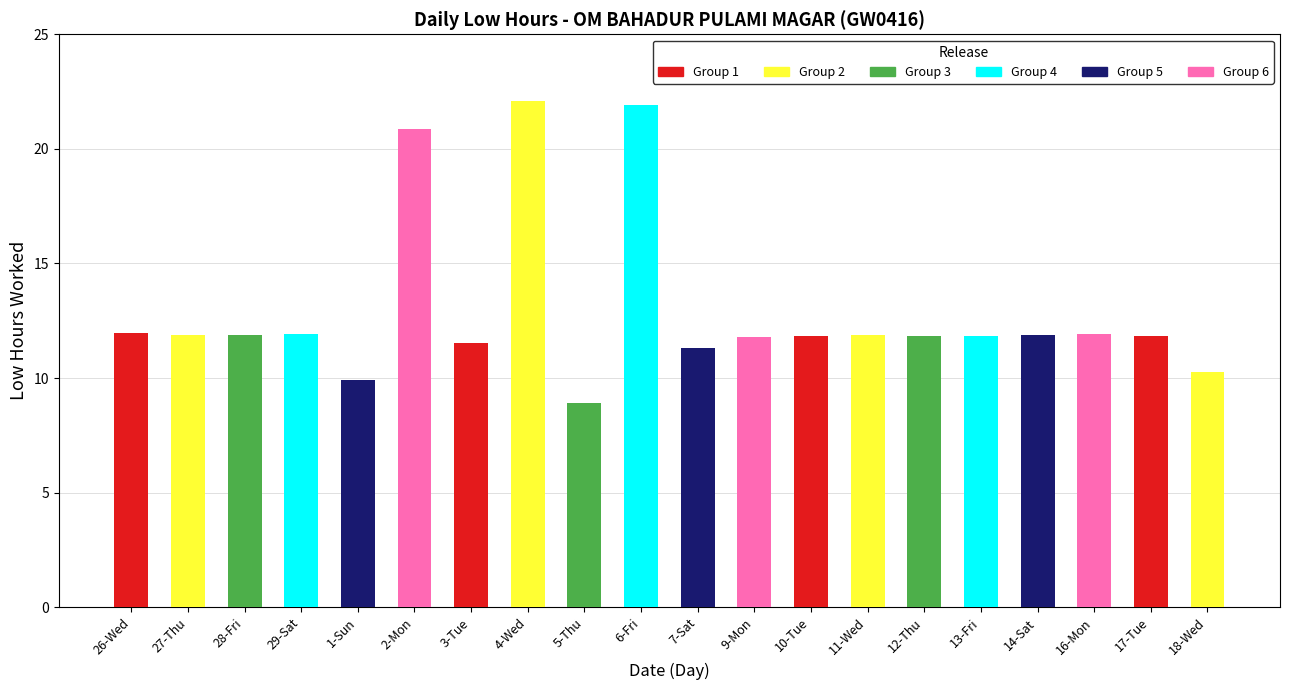

What is the average value?

13.0